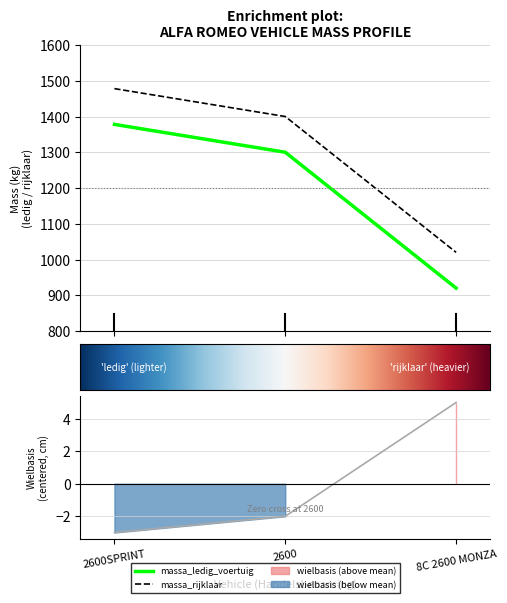

What is the difference between the maximum and minimum values in the massa_rijklaar series?

458